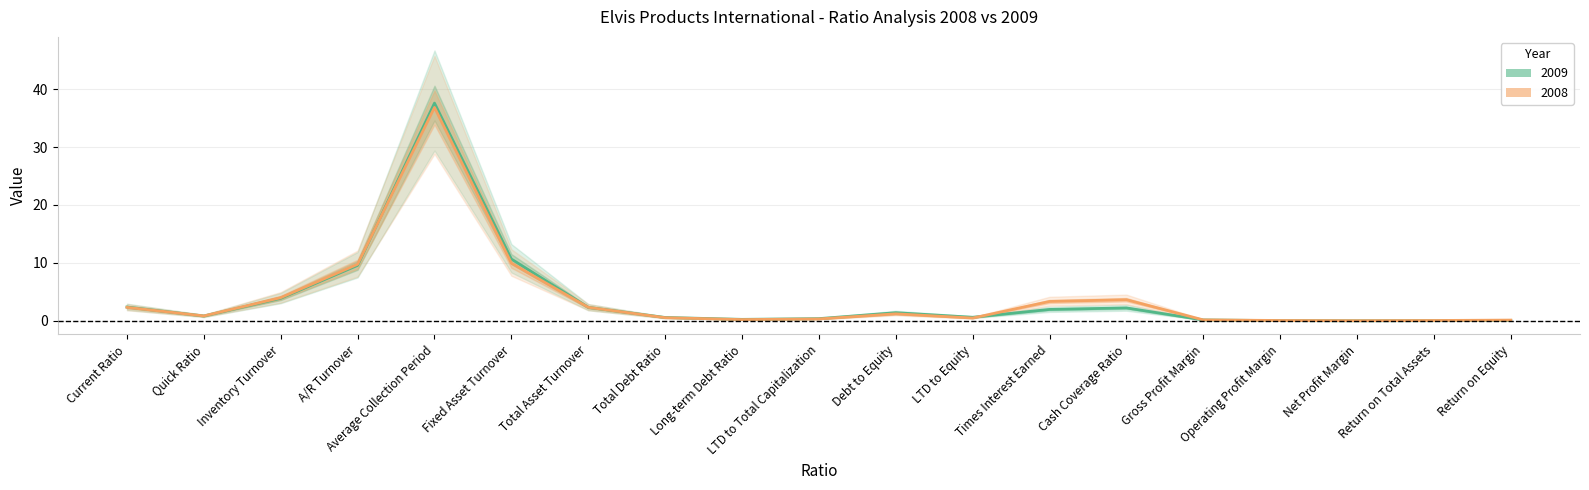

Which series has the largest total across all categories?

2008